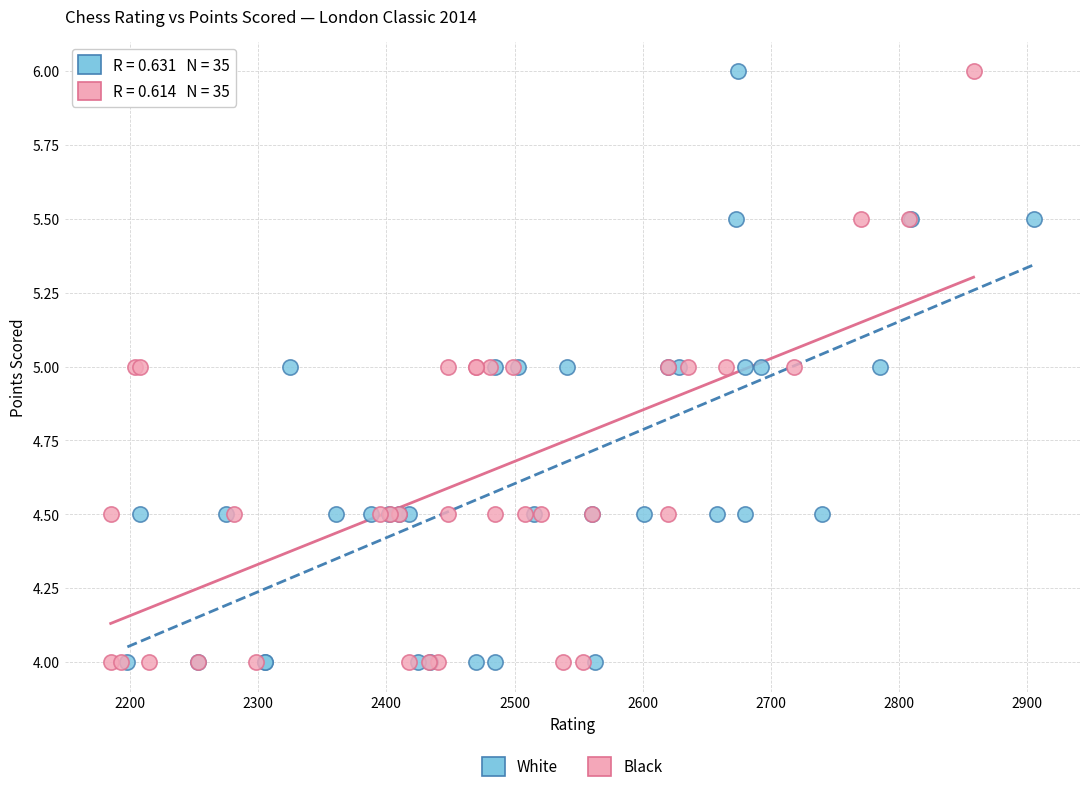

What are all the series names shown in the legend?

White, Black